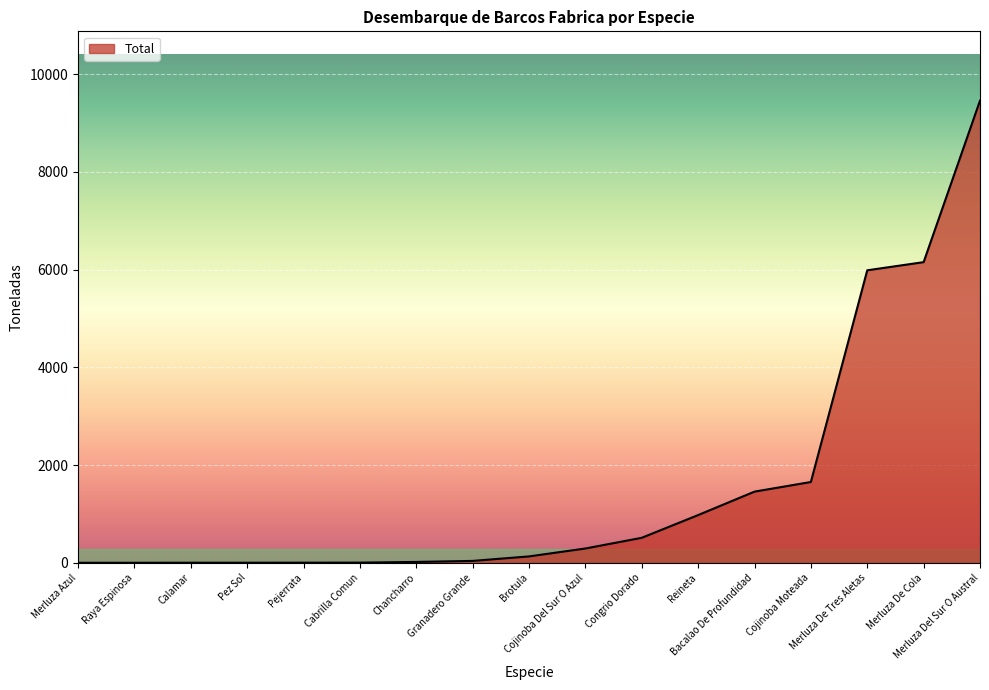

What is the maximum value shown in the chart?

9460